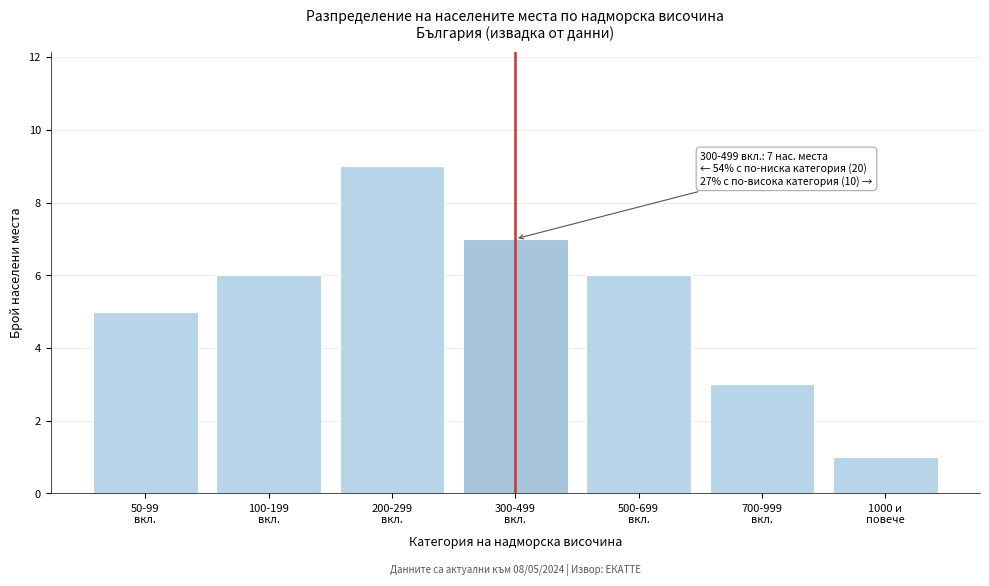

Reading left to right, what are all the values shown in this chart?

5	6	9	7	6	3	1